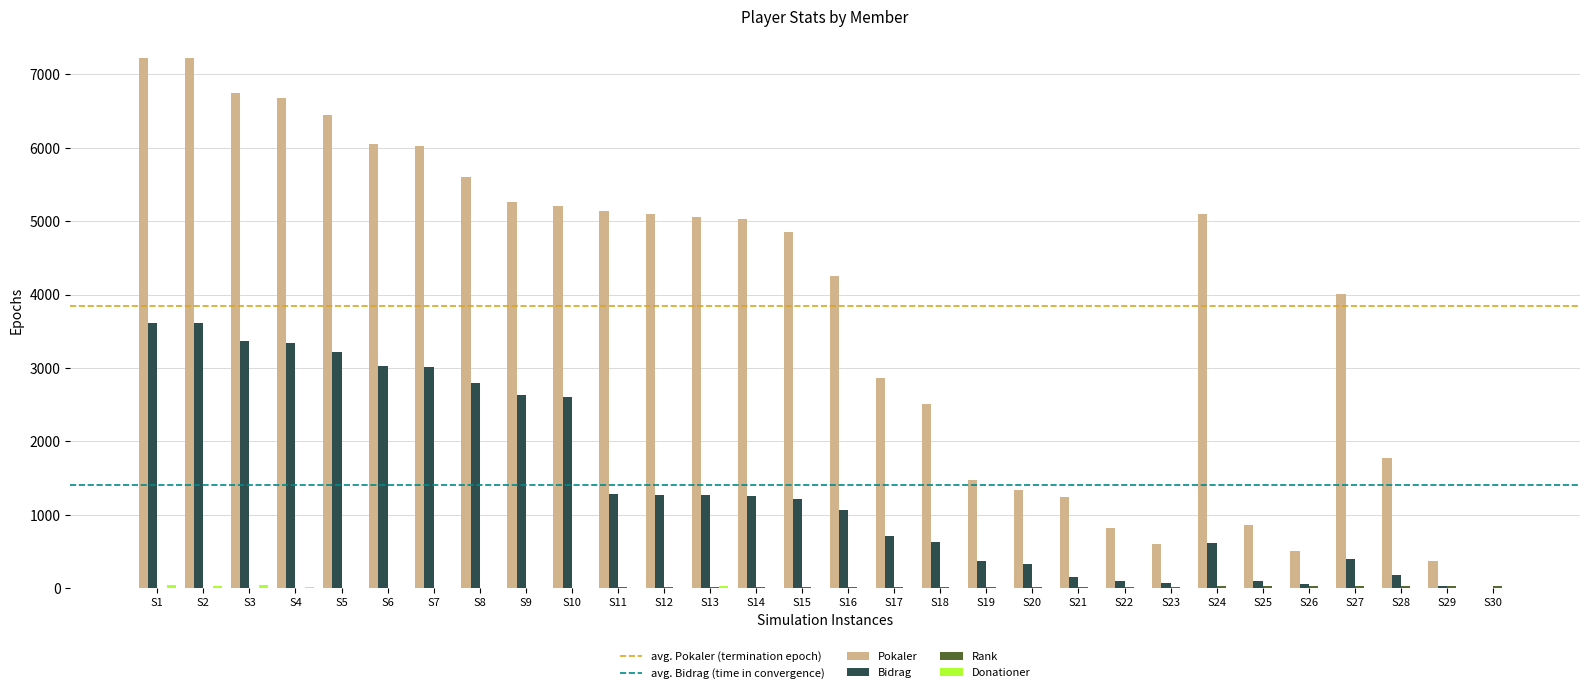

Which series has the largest total across all categories?

Pokaler